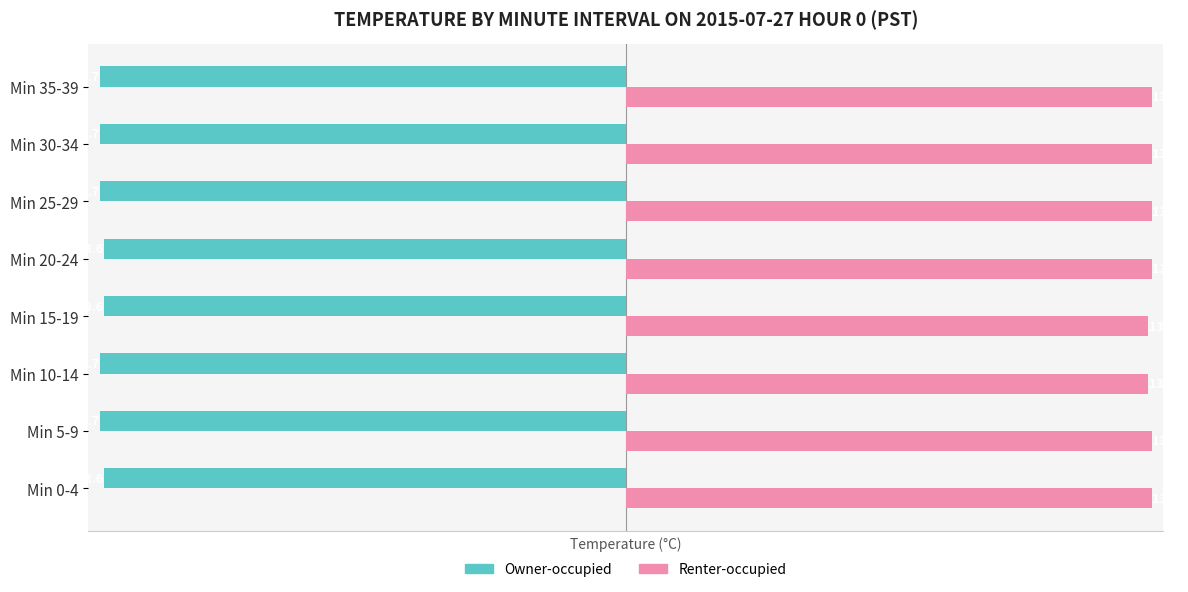

Which series changed the most between Min 0-4 and Min 35-39?

Owner-occupied